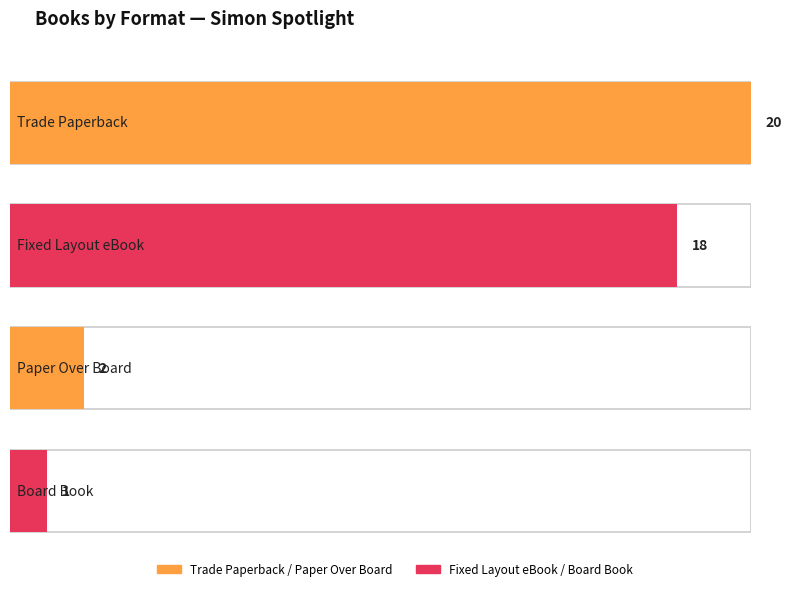

The value of Unique_Keys at Fixed Layout eBook is 32. True or false?

False